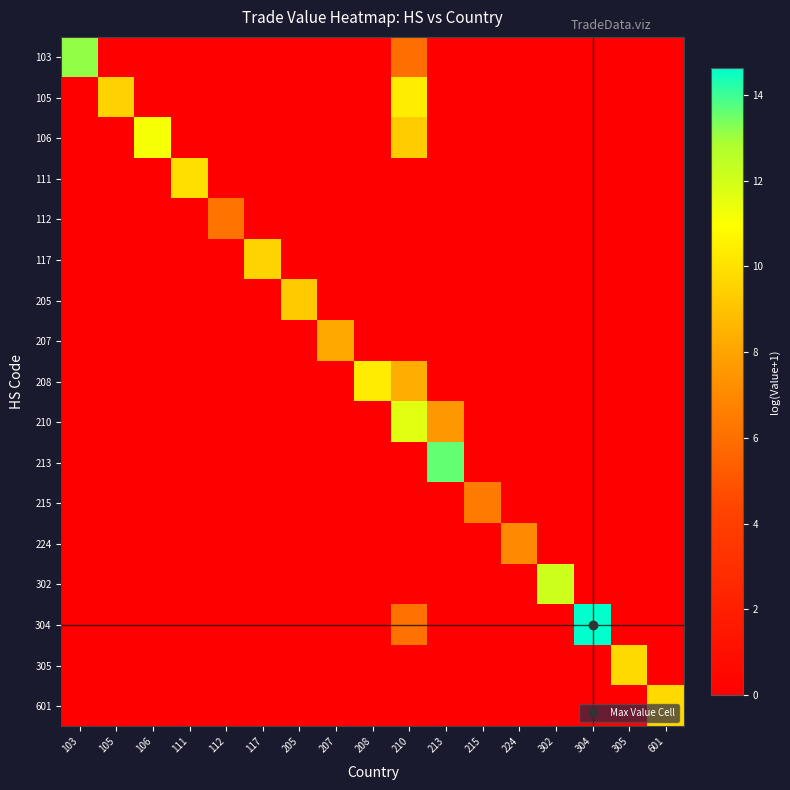

What is the total value across all series at 105?

9.5